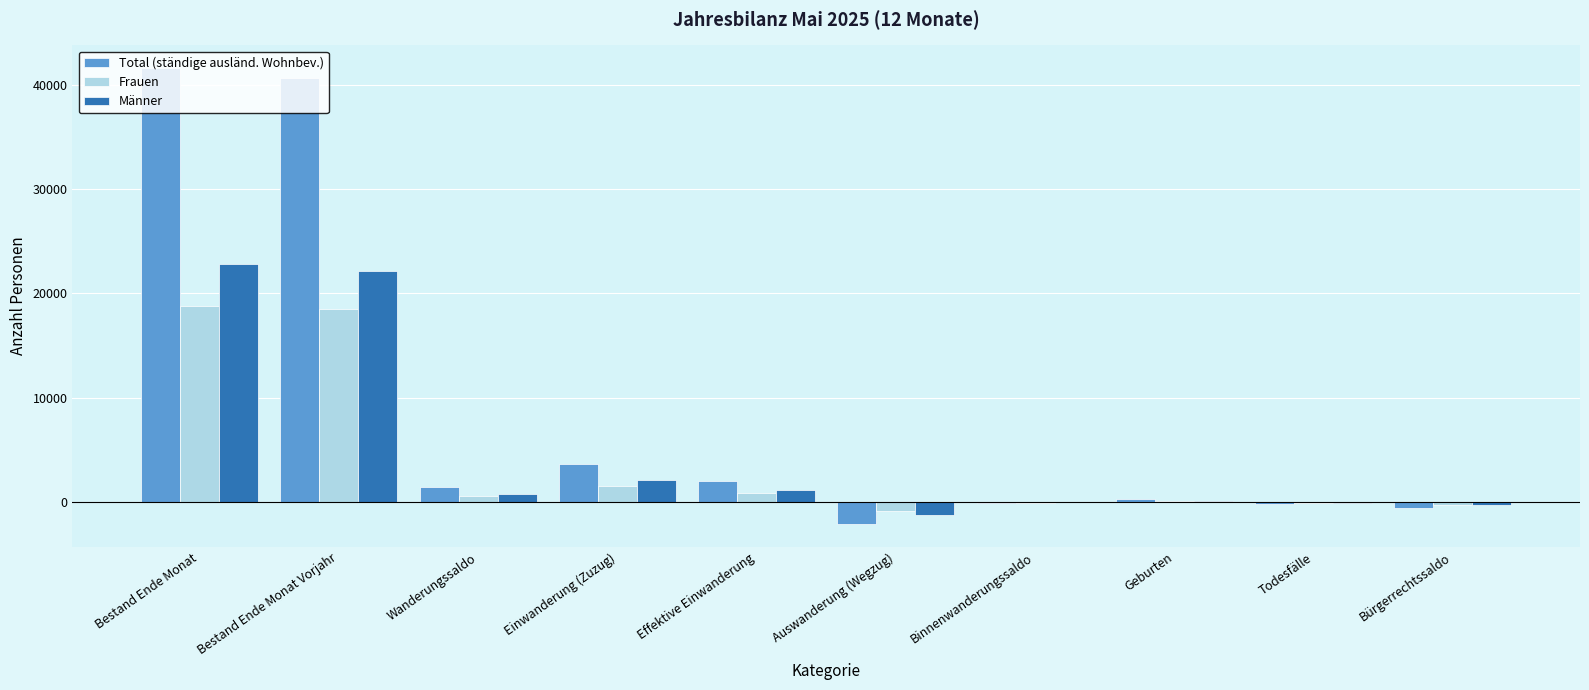

Which series changed the most between Einwanderung (Zuzug) and Bürgerrechtssaldo?

Total (ständige ausländ. Wohnbev.)